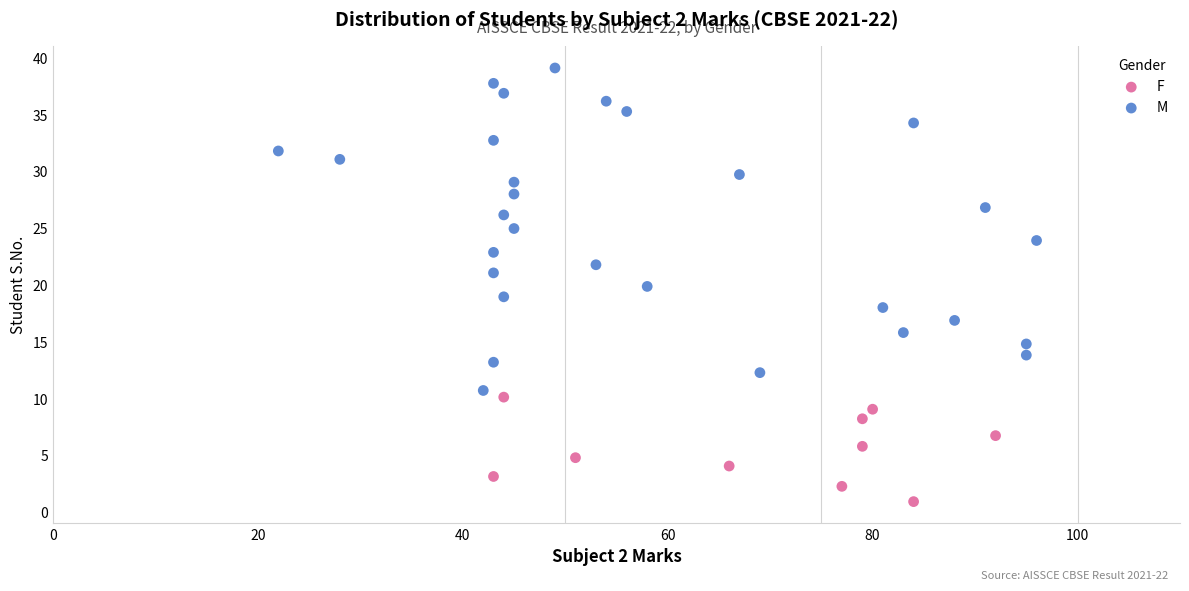

What are all the series names shown in the legend?

F, M